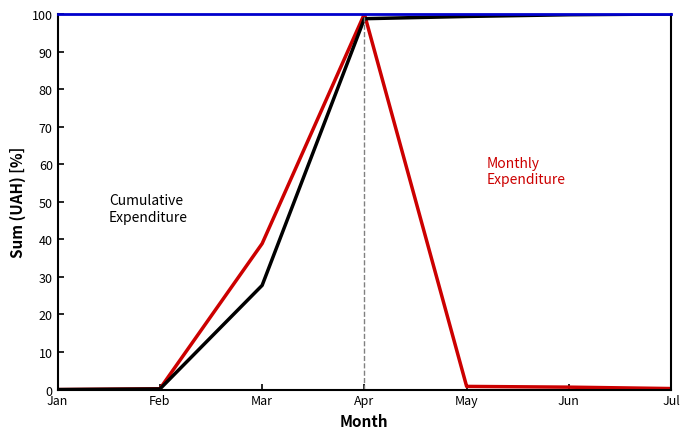

At which category is the sum across all series the highest?

Apr